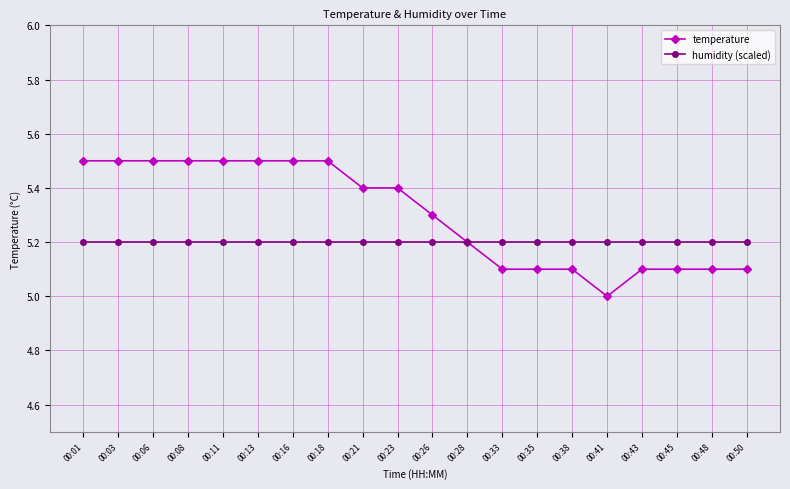

Which series has the largest total across all categories?

temperature